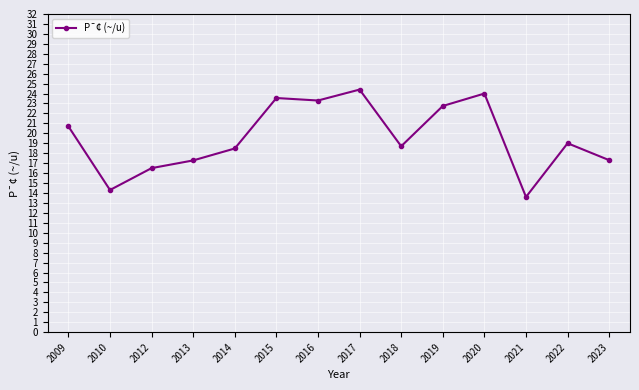

What is the value of the 10th point from the left?

22.8